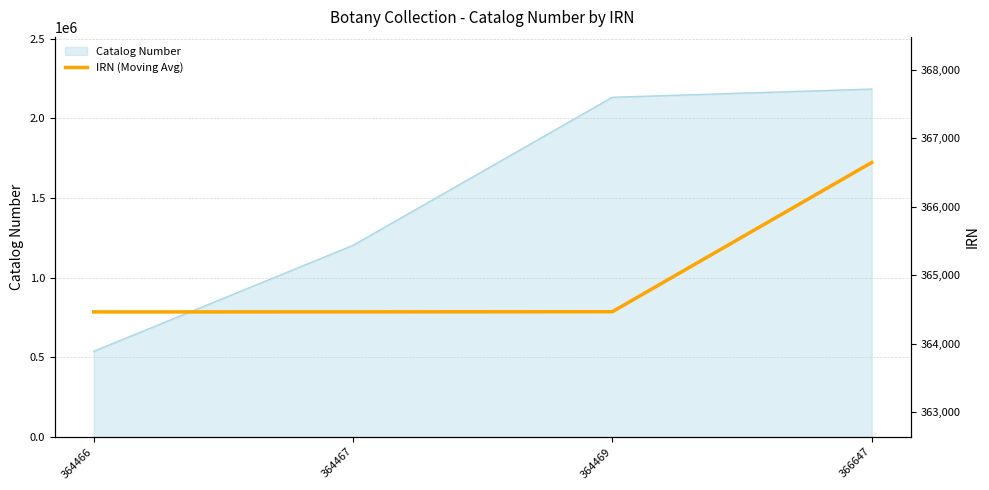

Which has a higher value, 364466 or 366647?

366647